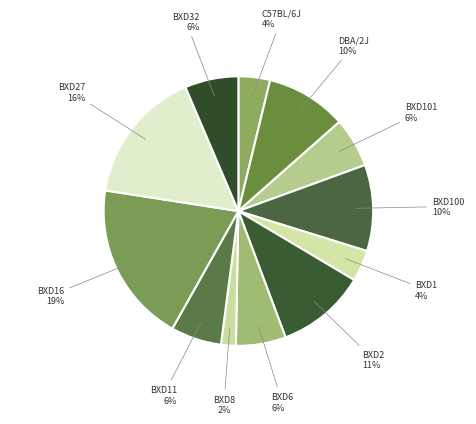

True or false: BXD1 accounts for 4% of the total.

True